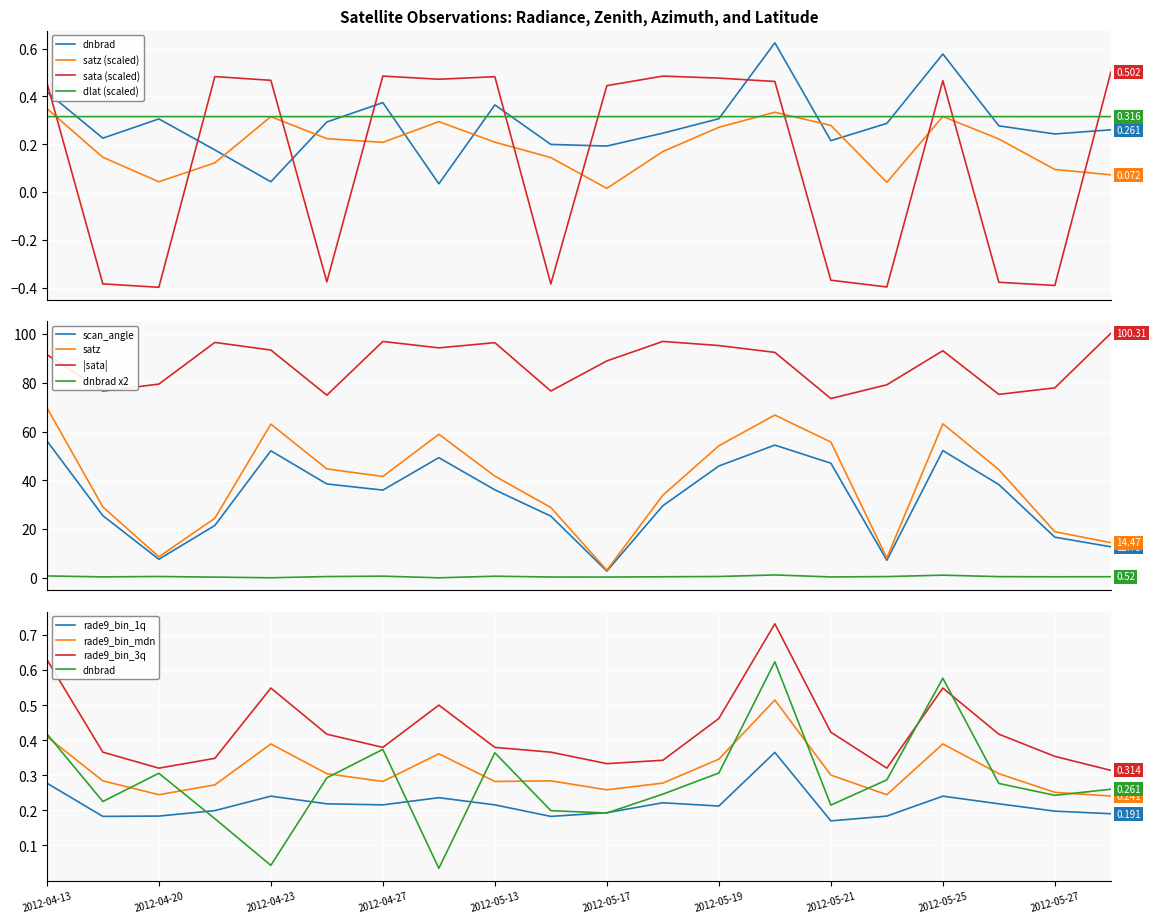

After their last crossing, which series has the higher values: dlat or dnbrad?

dlat